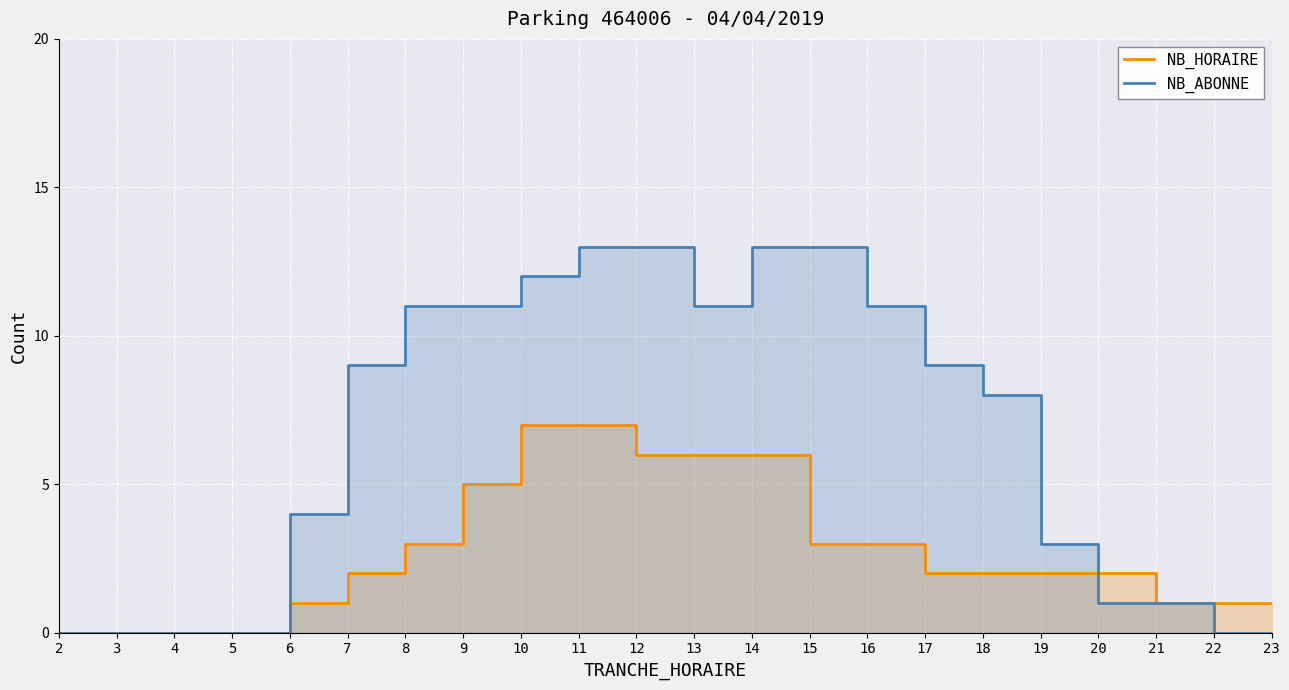

How many data points does each series have?

22